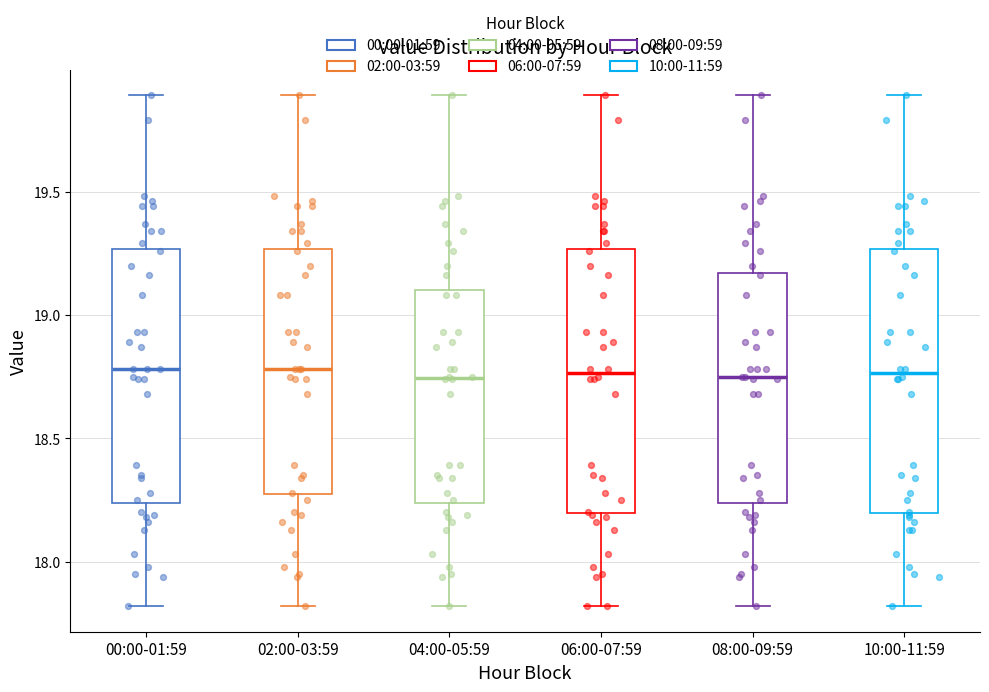

Where does the lower whisker of the box for 02:00-03:59 end on the y-axis? The values are not printed on the chart, so give them approximately, as read against the axis.

17.80